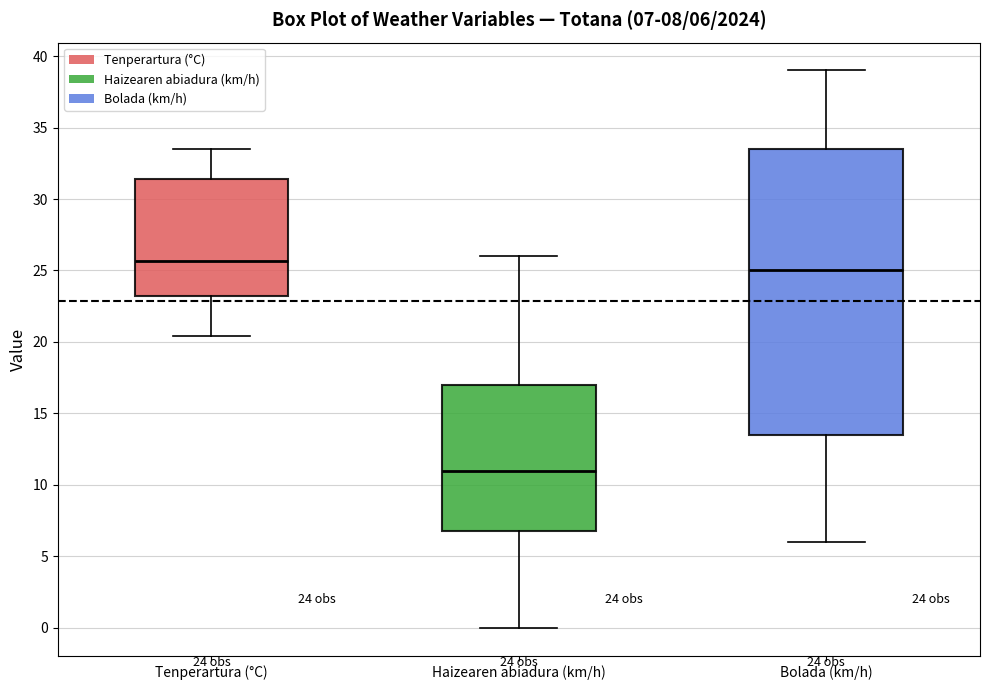

Which box is the tallest, from its lower edge to its upper edge?

Bolada (km/h)